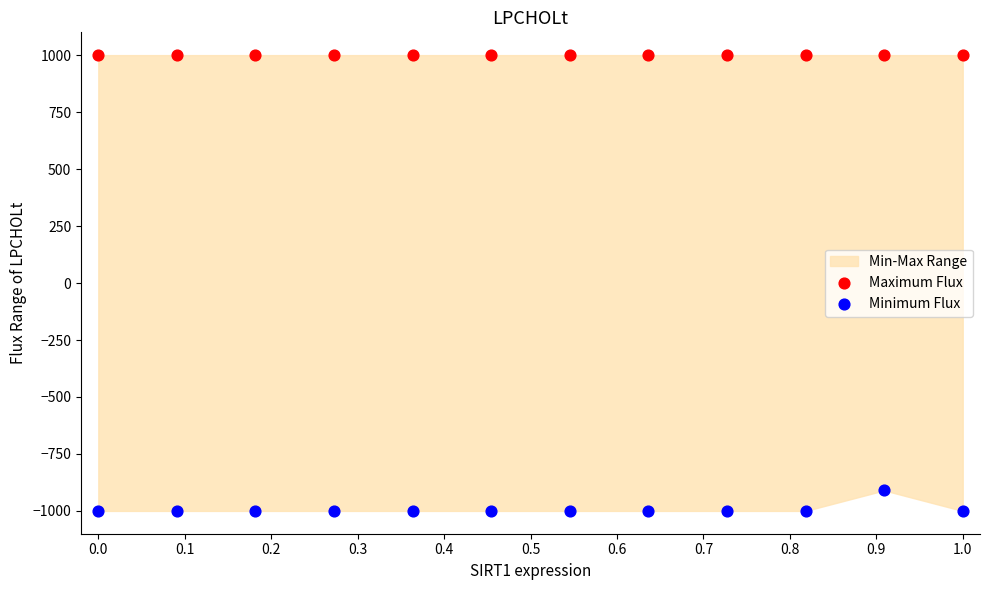

Which series contains the lowest Y value?

Minimum Flux